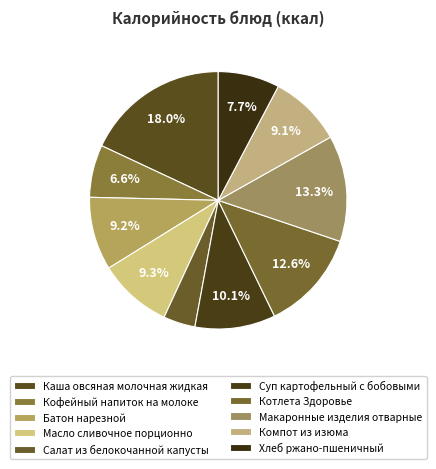

How many segments does this pie chart have?

10